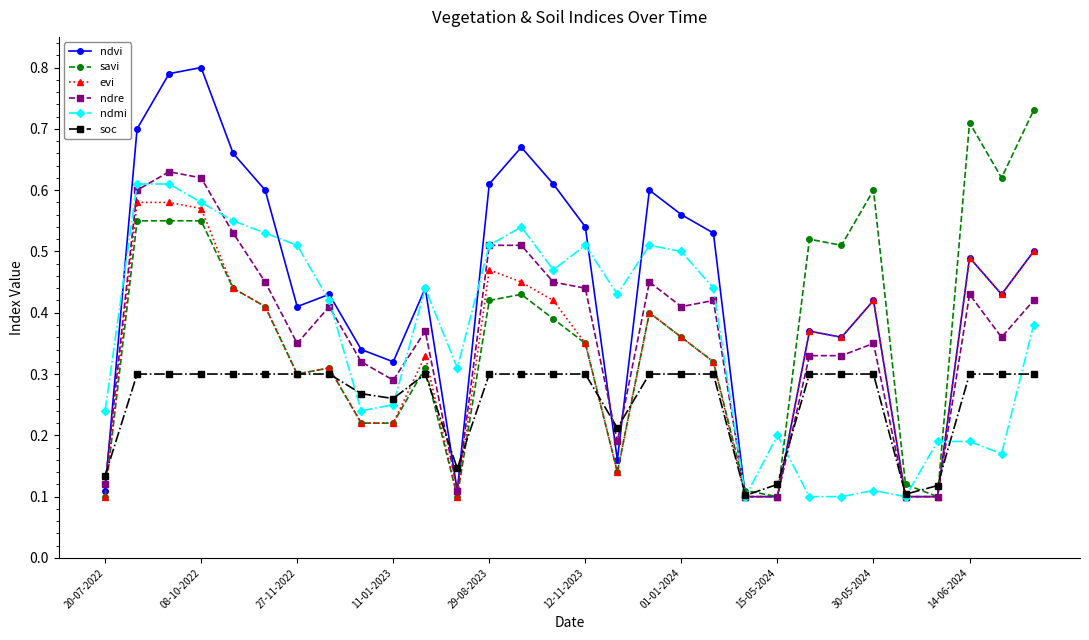

Which series has the largest total across all categories?

ndvi